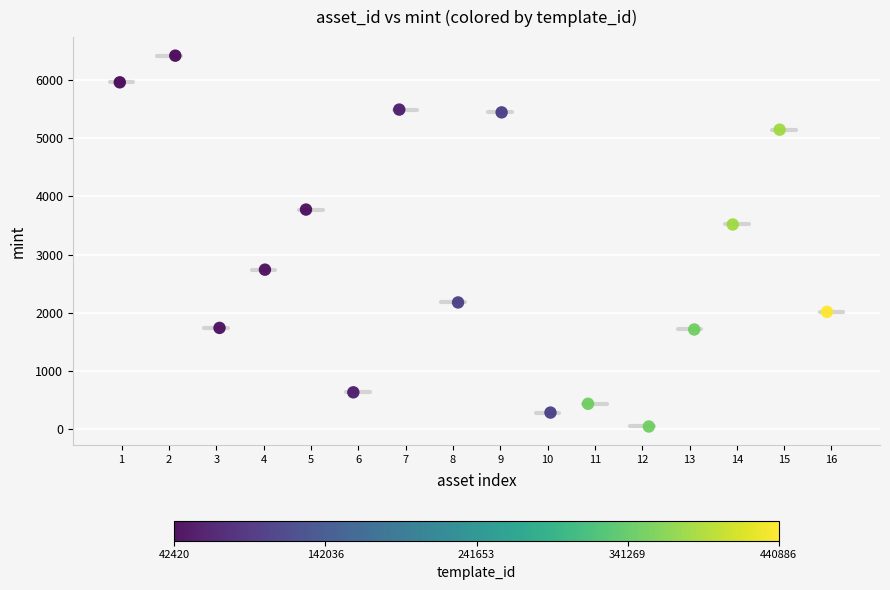

What Y value in the scatter plot is closest to 3232?

3517